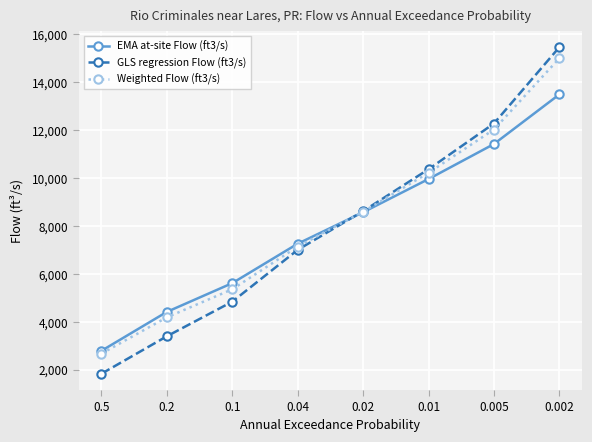

Which label corresponds to the largest value in the chart?

0.002